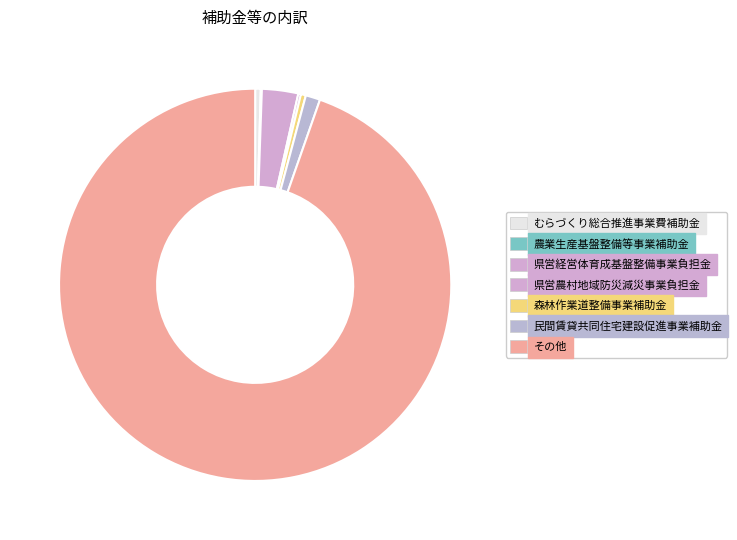

Which category accounts for the majority?

その他